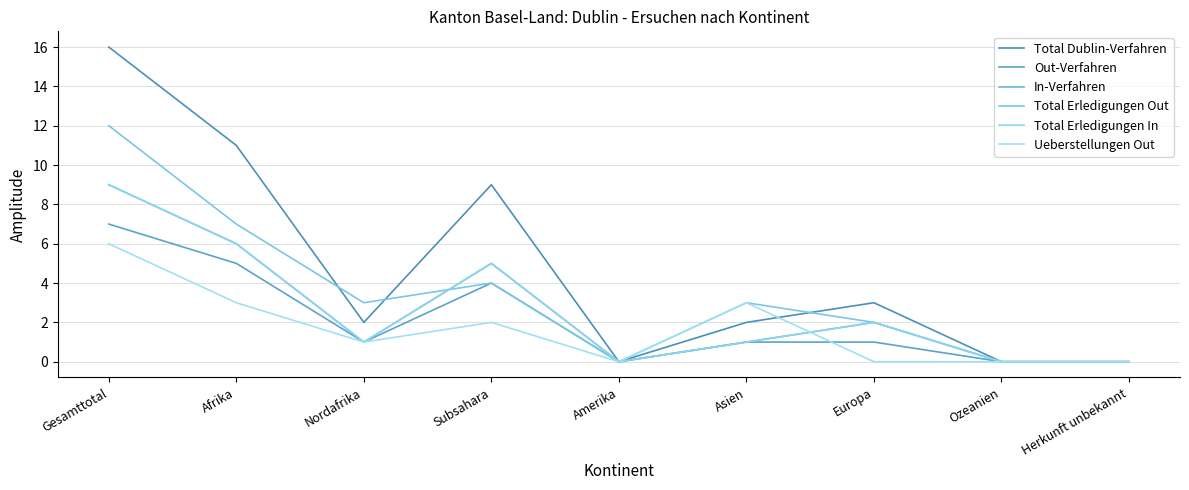

Does the chart display data point markers on the line(s)?

No